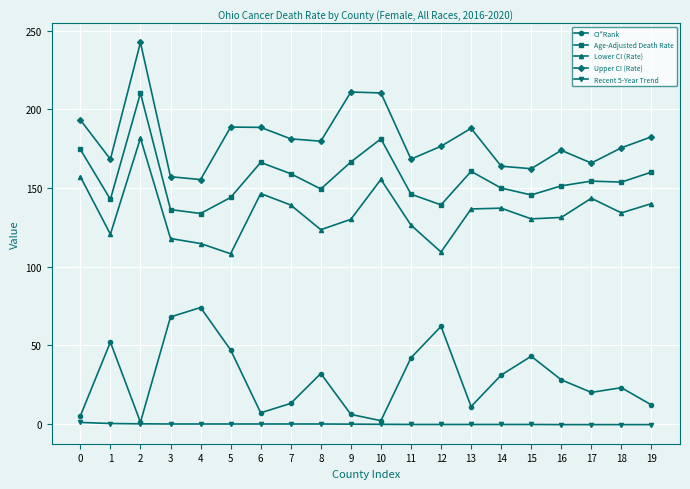

The value of Recent 5-Year Trend at 7 is -0.1. True or false?

True